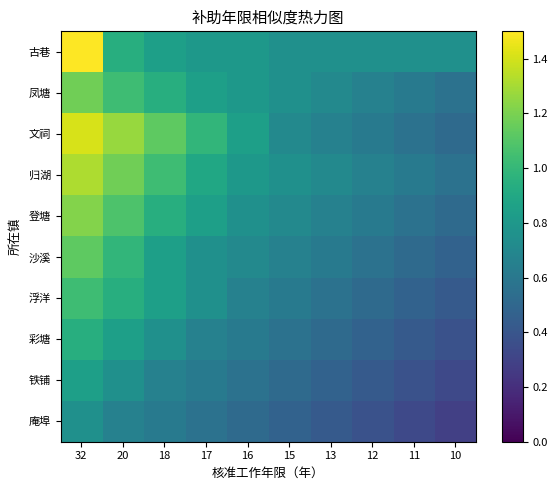

Reading left to right, extract all data points from this chart.

古巷: 32=1.5	20=0.9	18=0.8	17=0.8	16=0.8	15=0.8	13=0.8	12=0.8	11=0.8	10=0.8
凤塘: 32=1.2	20=1.0	18=0.9	17=0.8	16=0.8	15=0.8	13=0.7	12=0.7	11=0.6	10=0.6
文祠: 32=1.4	20=1.3	18=1.1	17=1.0	16=0.8	15=0.7	13=0.7	12=0.6	11=0.6	10=0.5
归湖: 32=1.3	20=1.2	18=1.0	17=0.9	16=0.8	15=0.8	13=0.7	12=0.7	11=0.6	10=0.6
登塘: 32=1.2	20=1.1	18=0.9	17=0.8	16=0.8	15=0.7	13=0.7	12=0.6	11=0.6	10=0.5
沙溪: 32=1.1	20=1.0	18=0.8	17=0.8	16=0.7	15=0.7	13=0.6	12=0.6	11=0.5	10=0.5
浮洋: 32=1.0	20=0.9	18=0.8	17=0.8	16=0.7	15=0.6	13=0.6	12=0.5	11=0.5	10=0.4
彩塘: 32=0.9	20=0.8	18=0.8	17=0.7	16=0.6	15=0.6	13=0.5	12=0.5	11=0.4	10=0.4
铁铺: 32=0.8	20=0.8	18=0.7	17=0.6	16=0.6	15=0.5	13=0.5	12=0.4	11=0.4	10=0.3
庵埠: 32=0.8	20=0.7	18=0.6	17=0.6	16=0.5	15=0.5	13=0.4	12=0.4	11=0.3	10=0.3